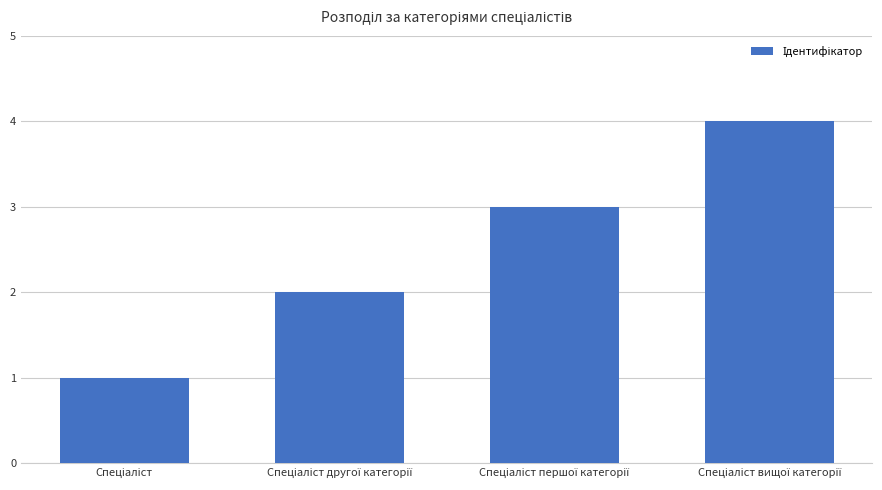

What is the sum of all values?

10